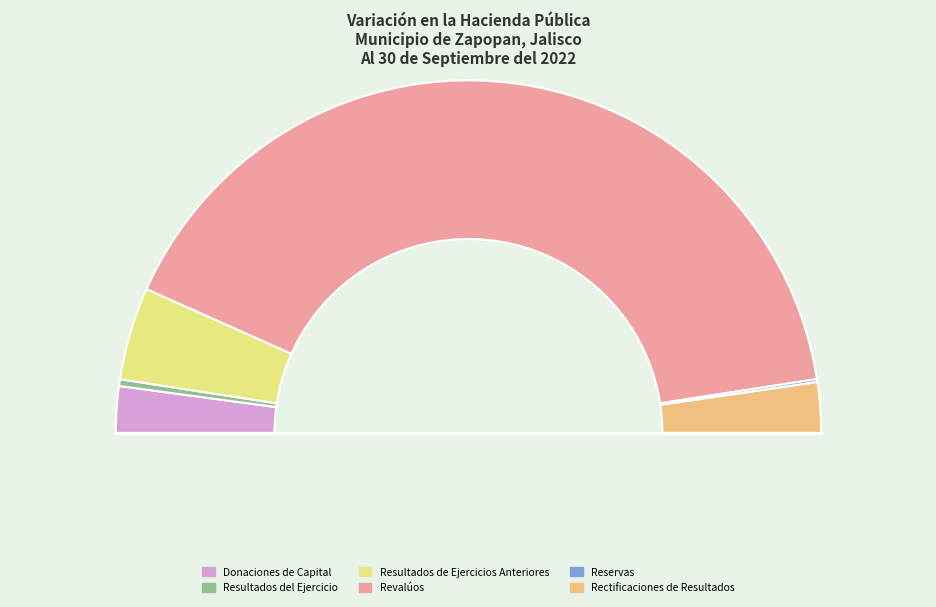

To the nearest percent, what portion does Resultados de Ejercicios Anteriores represent?

9%